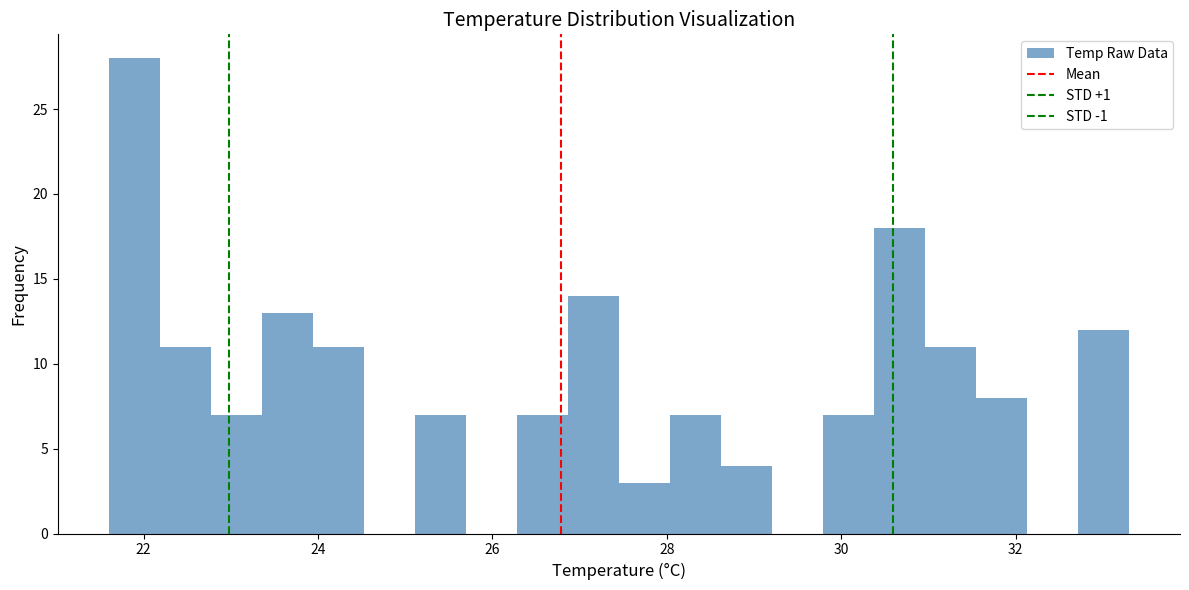

Around what value on the x-axis is the tallest bar? Give the approximate position of its centre, as read against the axis.

21.8